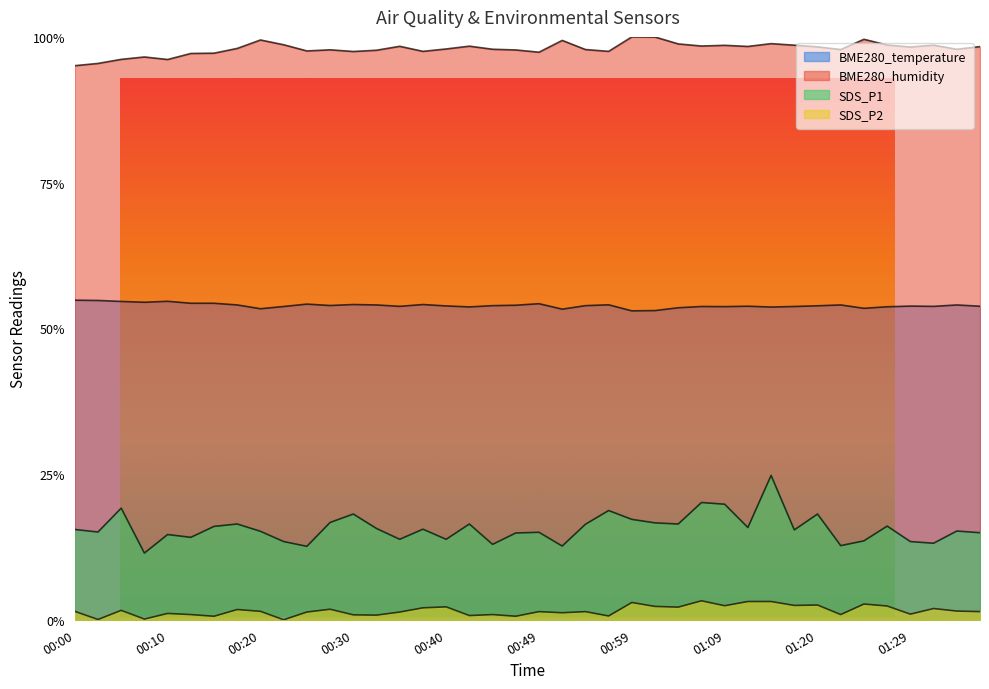

At which label is SDS_P2 closest to 0?

00:23